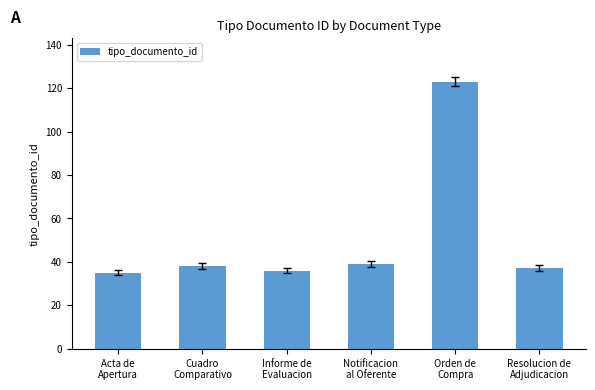

What is the change in value from Acta de
Apertura to Resolucion de
Adjudicacion?

+2